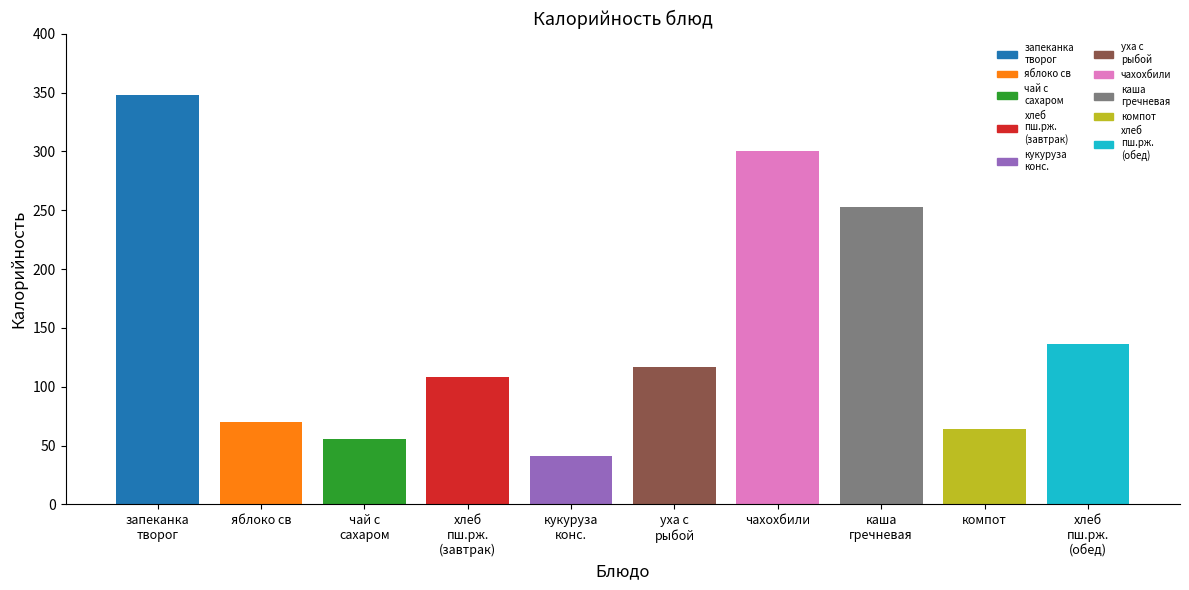

List the labels in order of value, smallest first.

кукуруза
конс., чай с
сахаром, компот, яблоко св, хлеб
пш.рж.
(завтрак), уха с
рыбой, хлеб
пш.рж.
(обед), каша
гречневая, чахохбили, запеканка
творог